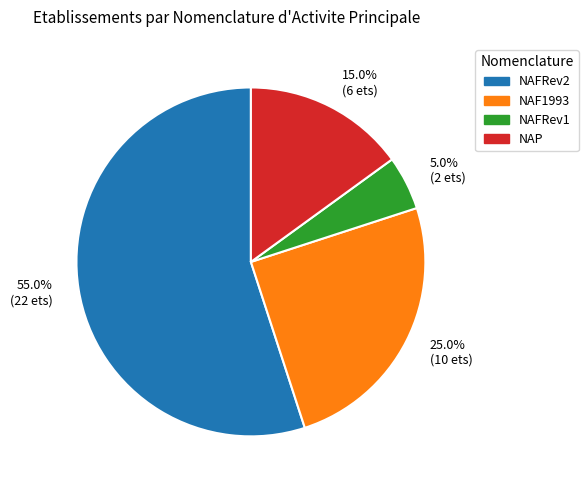

Which slice is the largest?

55.0% (22 ets)